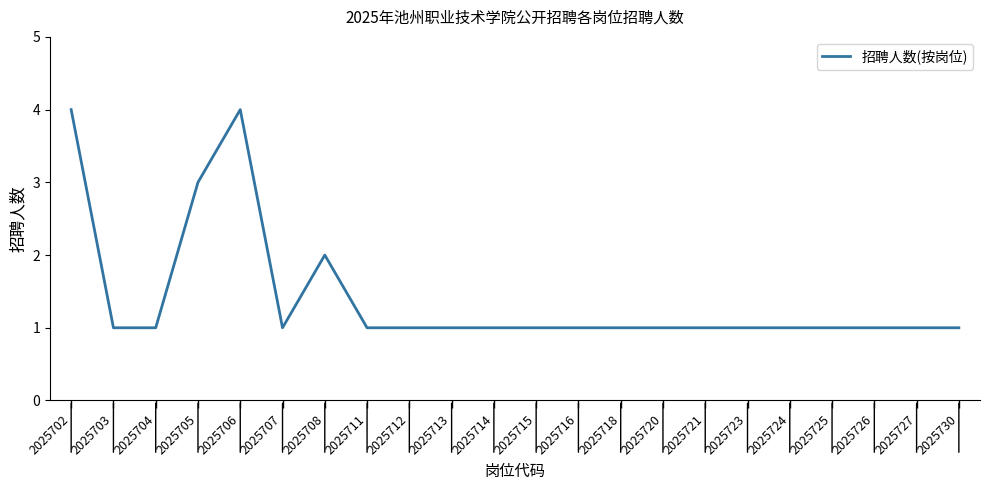

How many lines are shown in the chart?

1